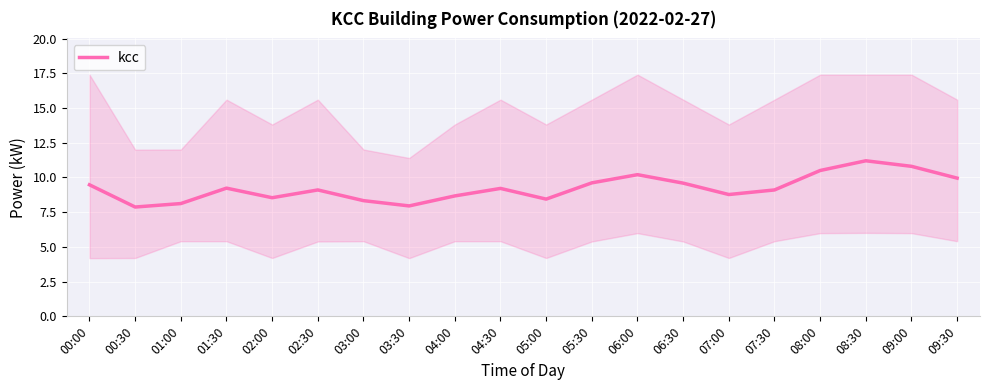

True or false: the data shows 8.0 at 03:30.

True